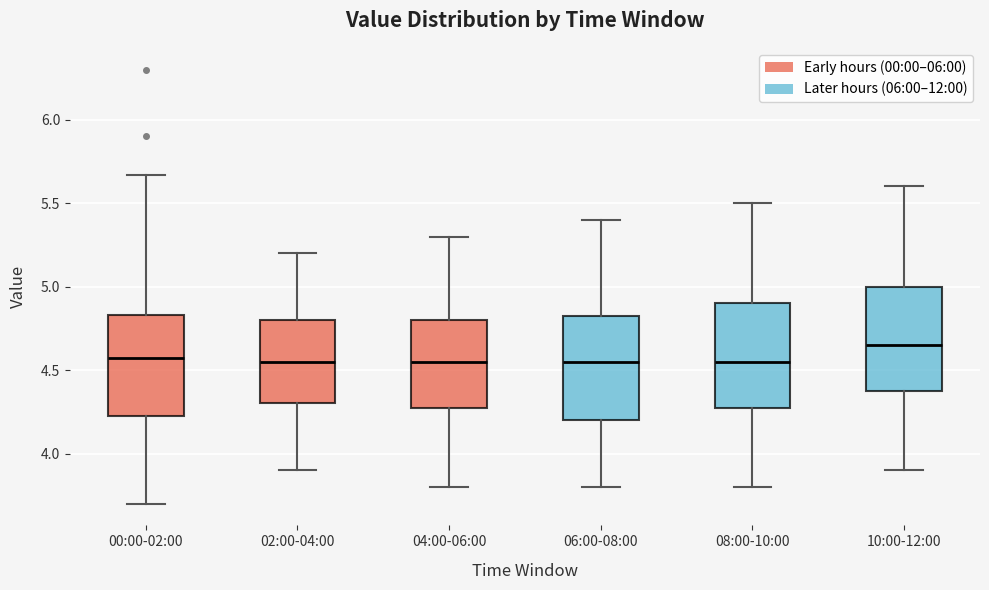

Reading left to right, transcribe this box plot: for each box, give where its median line is, the range the box spans, and where its two whiskers end, as read against the y-axis. The values are not printed on the chart, so give them approximately, as read against the axis.

00:00-02:00: median 4.55, box 4.20 to 4.85, whiskers 3.70 to 5.65
02:00-04:00: median 4.55, box 4.30 to 4.80, whiskers 3.90 to 5.20
04:00-06:00: median 4.55, box 4.30 to 4.80, whiskers 3.80 to 5.30
06:00-08:00: median 4.55, box 4.20 to 4.85, whiskers 3.80 to 5.40
08:00-10:00: median 4.55, box 4.30 to 4.90, whiskers 3.80 to 5.50
10:00-12:00: median 4.65, box 4.40 to 5.00, whiskers 3.90 to 5.60